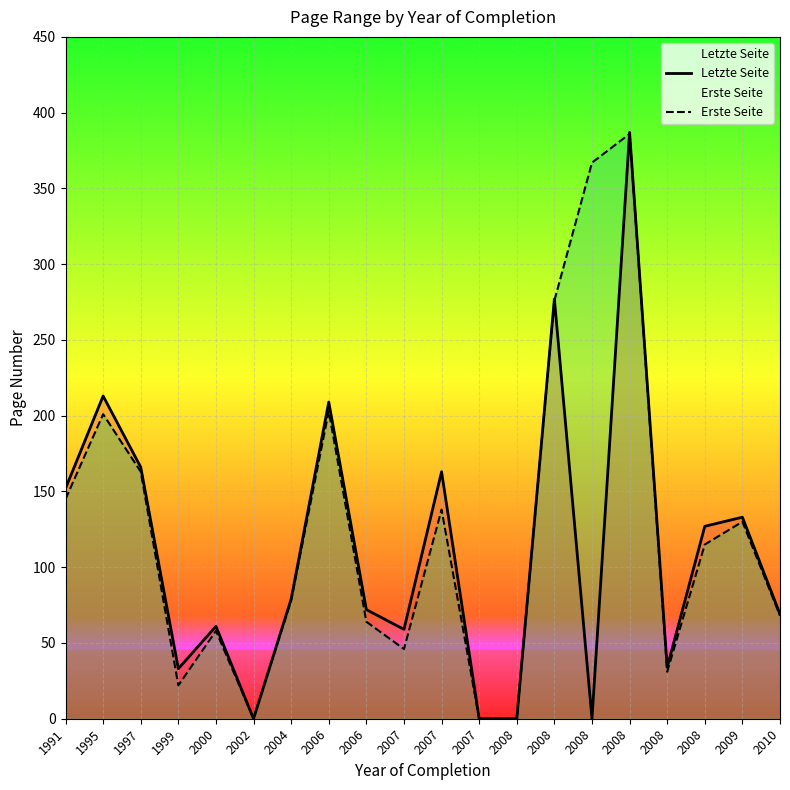

True or false: Letzte Seite and Erste Seite intersect in this chart.

True